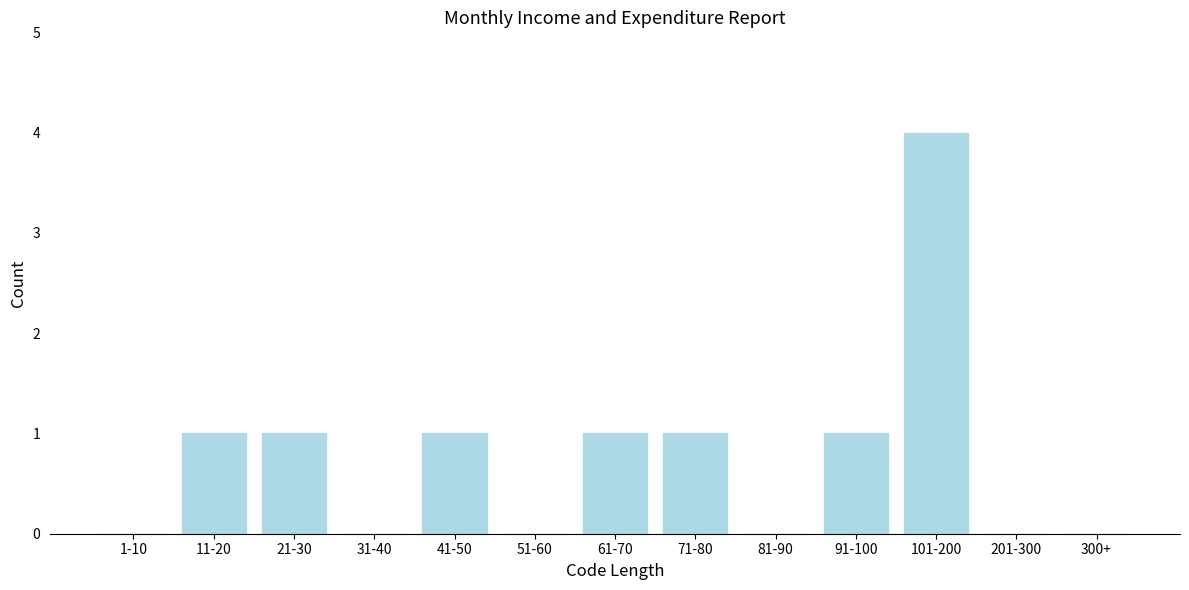

Reading left to right, what are all the values shown in this chart?

1-10=0	11-20=1	21-30=1	31-40=0	41-50=1	51-60=0	61-70=1	71-80=1	81-90=0	91-100=1	101-200=4	201-300=0	300+=0